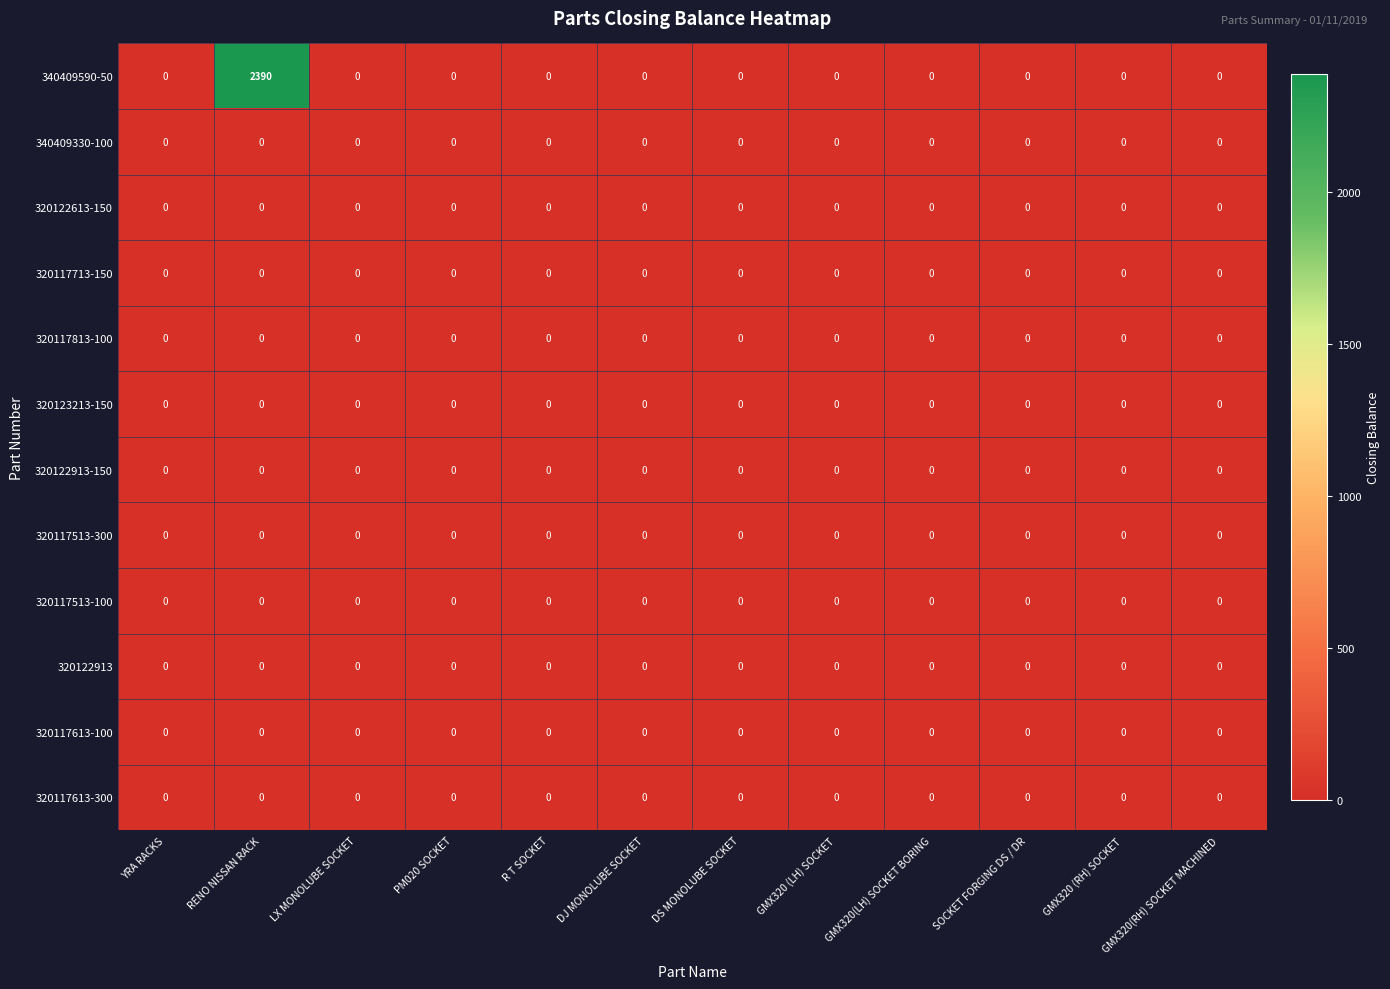

Which series has the largest total across all categories?

340409590-50